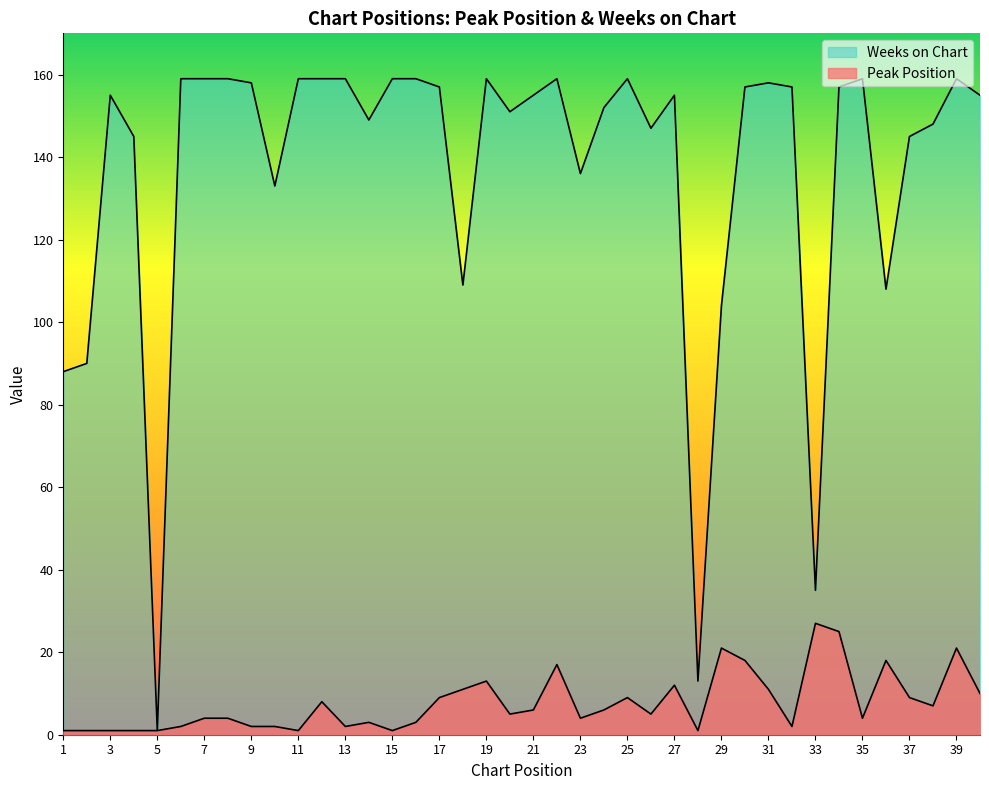

Reading left to right, extract all data points from this chart.

Peak Position: 1	1	1	1	1	2	4	4	2	2	1	8	2	3	1	3	9	11	13	5	6	17	4	6	9	5	12	1	21	18	11	2	27	25	4	18	9	7	21	10
Weeks on Chart: 88	90	155	145	1	159	159	159	158	133	159	159	159	149	159	159	157	109	159	151	155	159	136	152	159	147	155	13	104	157	158	157	35	157	159	108	145	148	159	155